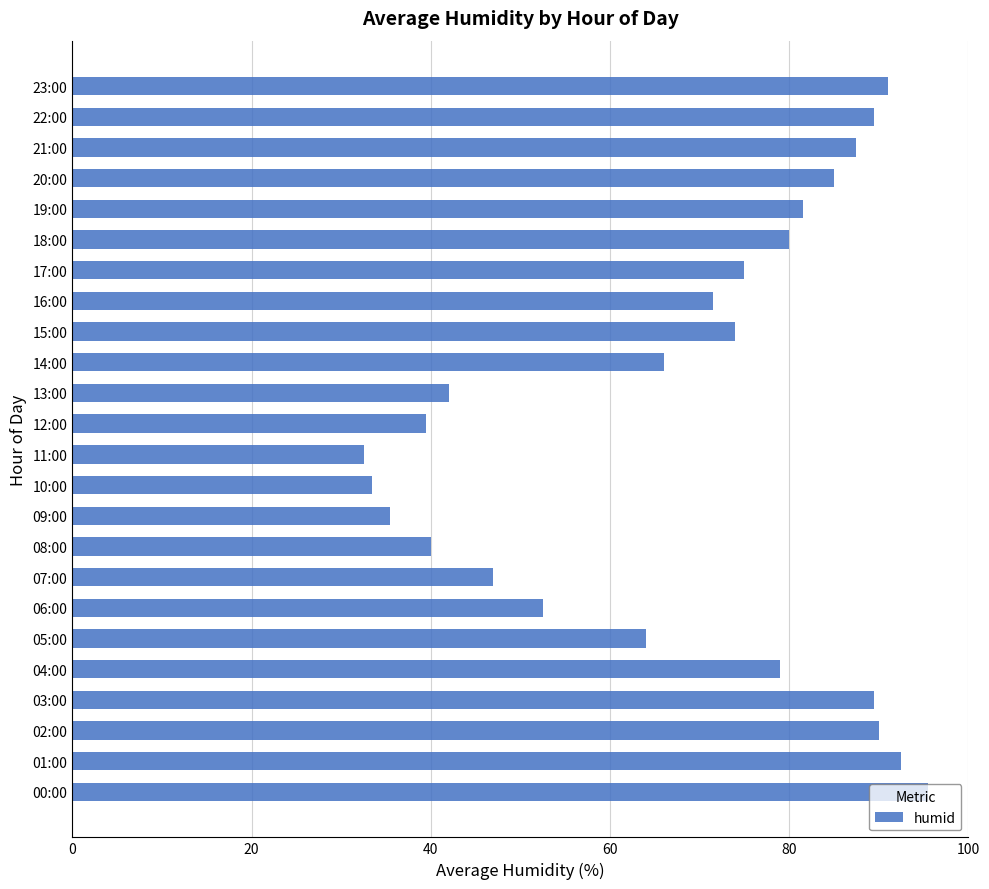

What is the approximate value at 18:00?

80.0